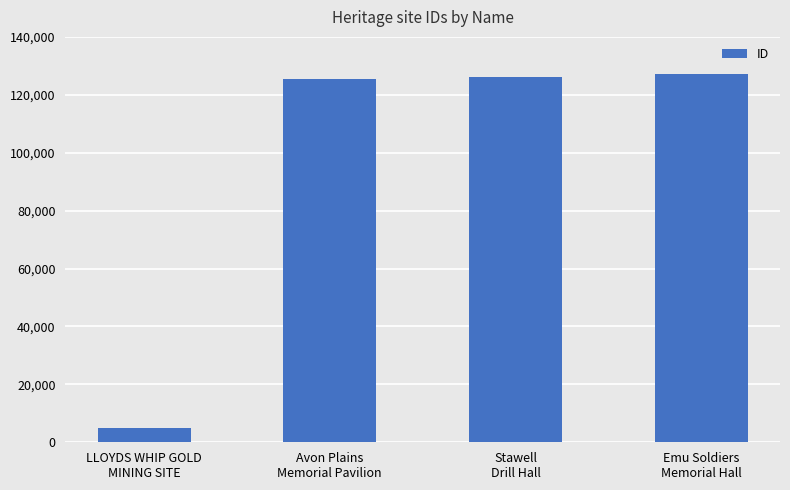

Approximately how many times larger is the value at Emu Soldiers
Memorial Hall compared to Stawell
Drill Hall?

1.0